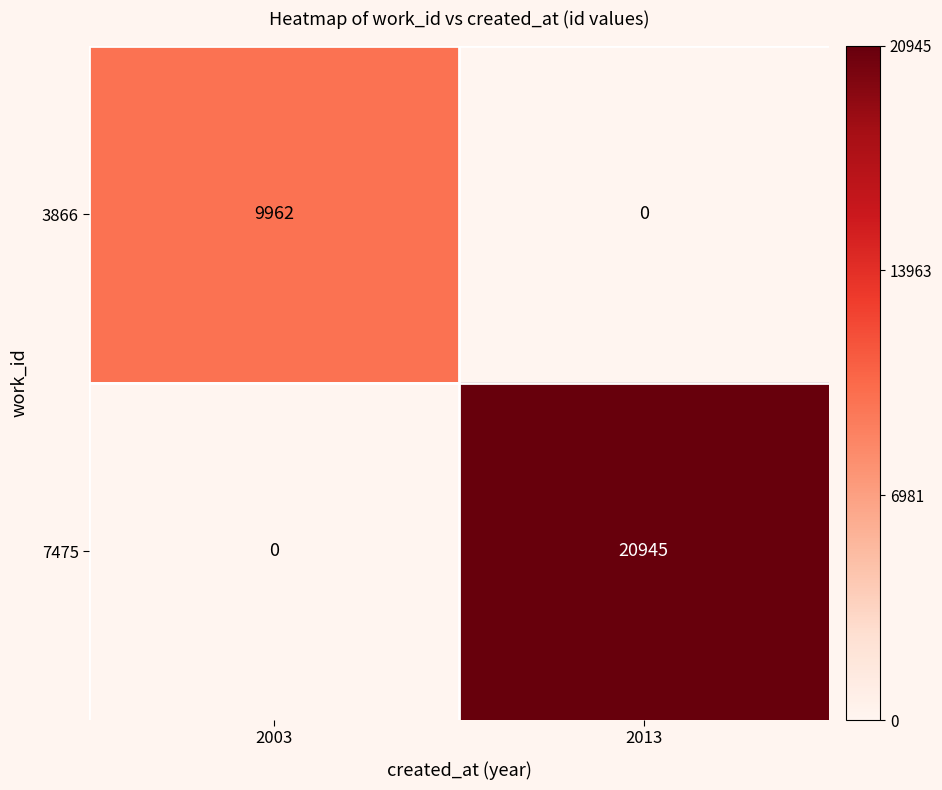

What is the difference between the maximum and minimum values in the 7475 series?

20945